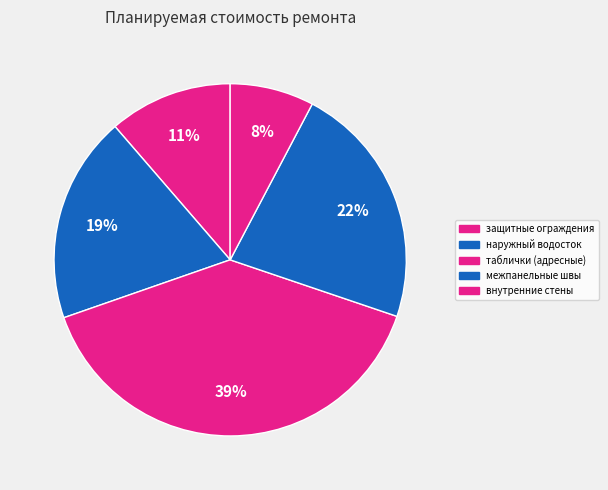

To the nearest percent, what is the combined percentage of защитные ограждения and наружный водосток?

30%